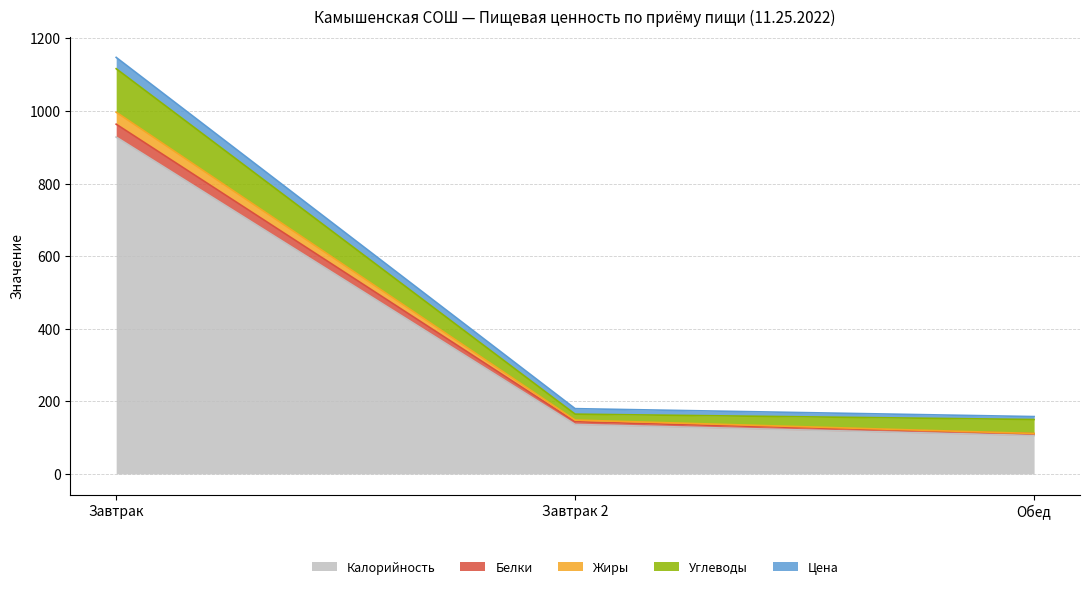

What is the label of the 2nd point from the left?

Завтрак 2